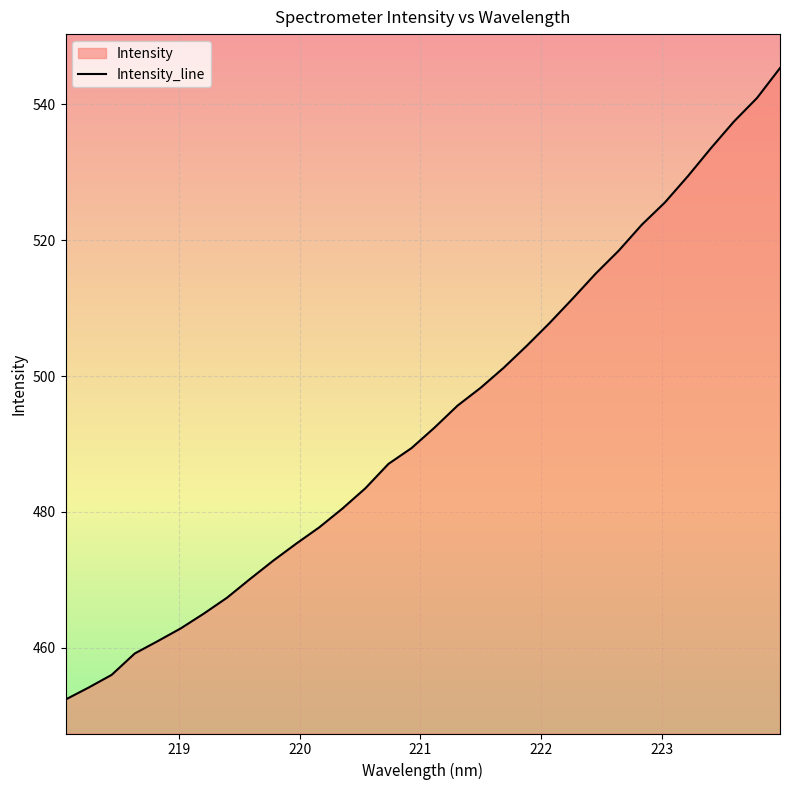

What is the greatest value displayed?

545.3